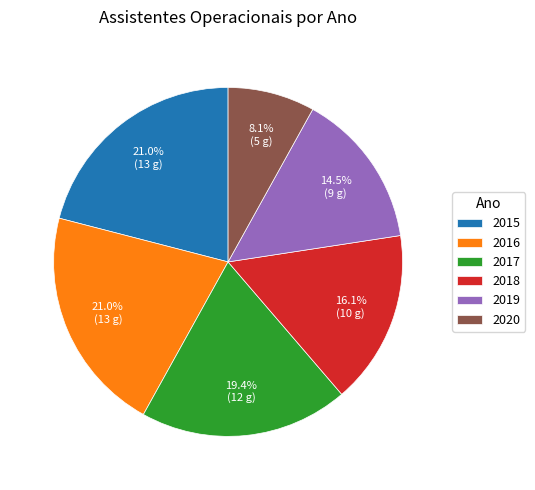

Which has a higher value, 2020 or 2015?

2015